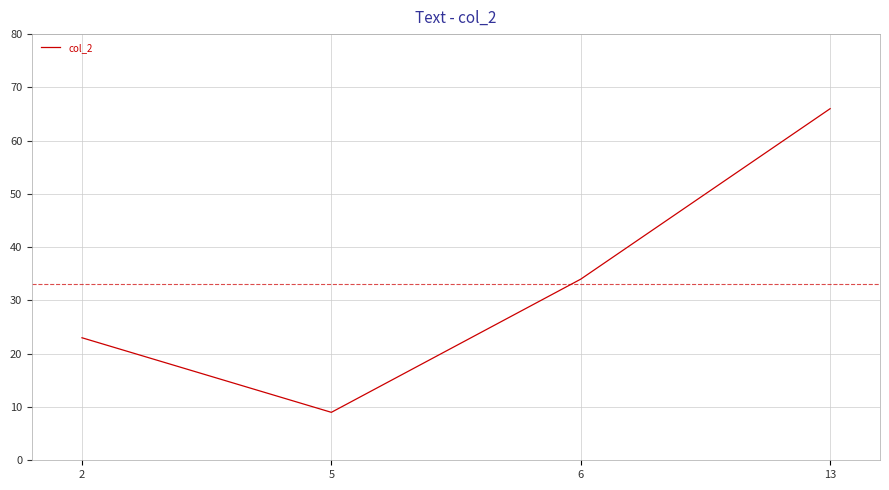

How many distinct data groups are displayed?

1